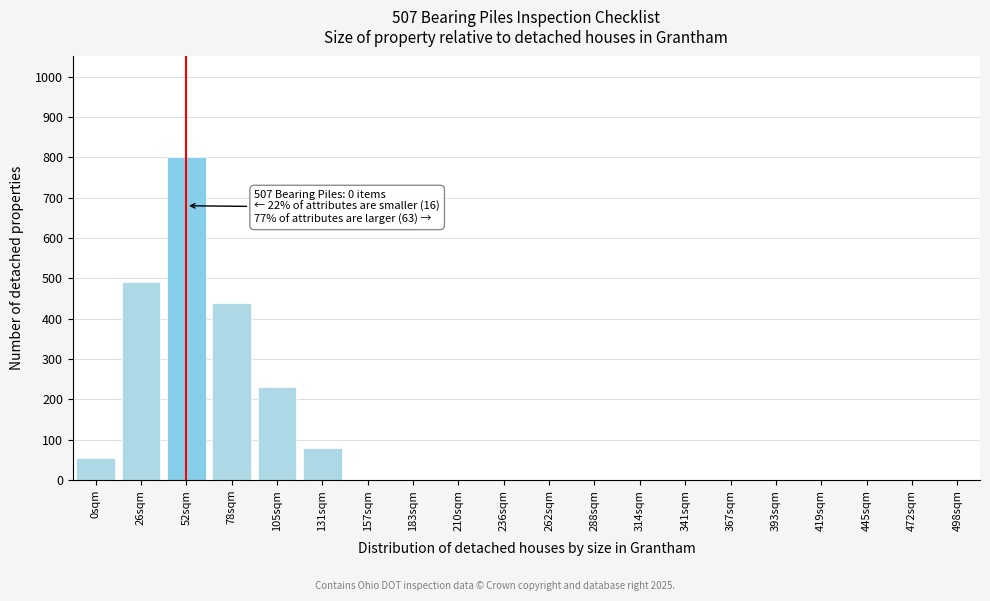

Reading left to right, what are all the values shown in this chart?

0sqm=55	26sqm=490	52sqm=800	78sqm=440	105sqm=230	131sqm=80	157sqm=0	183sqm=0	210sqm=0	236sqm=0	262sqm=0	288sqm=0	314sqm=0	341sqm=0	367sqm=0	393sqm=0	419sqm=0	445sqm=0	472sqm=0	498sqm=0